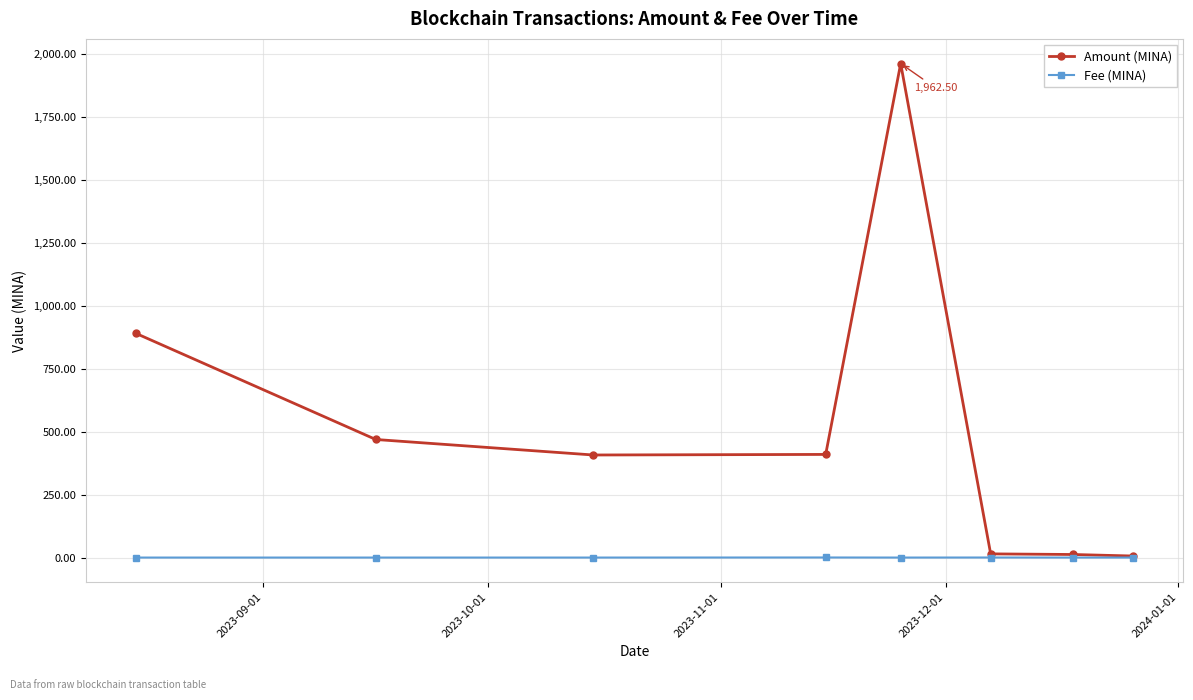

Which series has the largest total across all categories?

Amount (MINA)